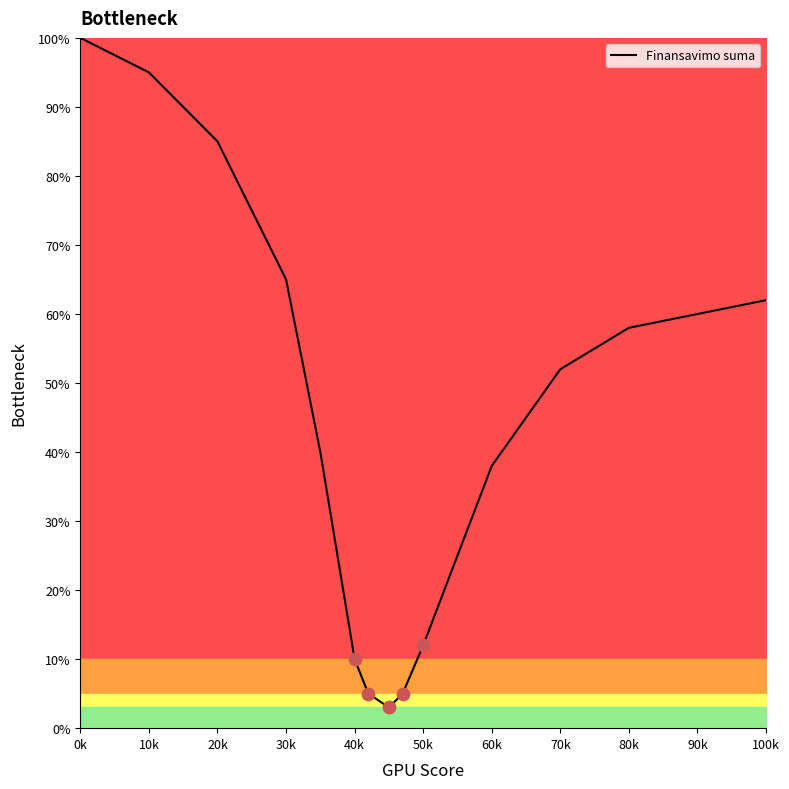

What is the maximum value shown in the chart?

100